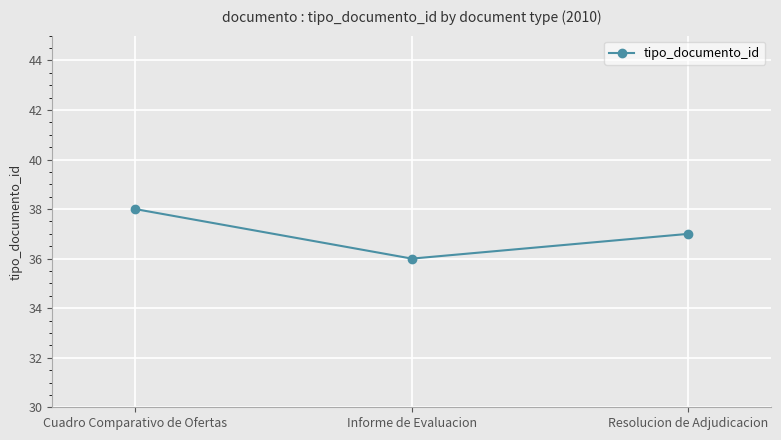

Which category has the lowest value across all series?

Informe de Evaluacion